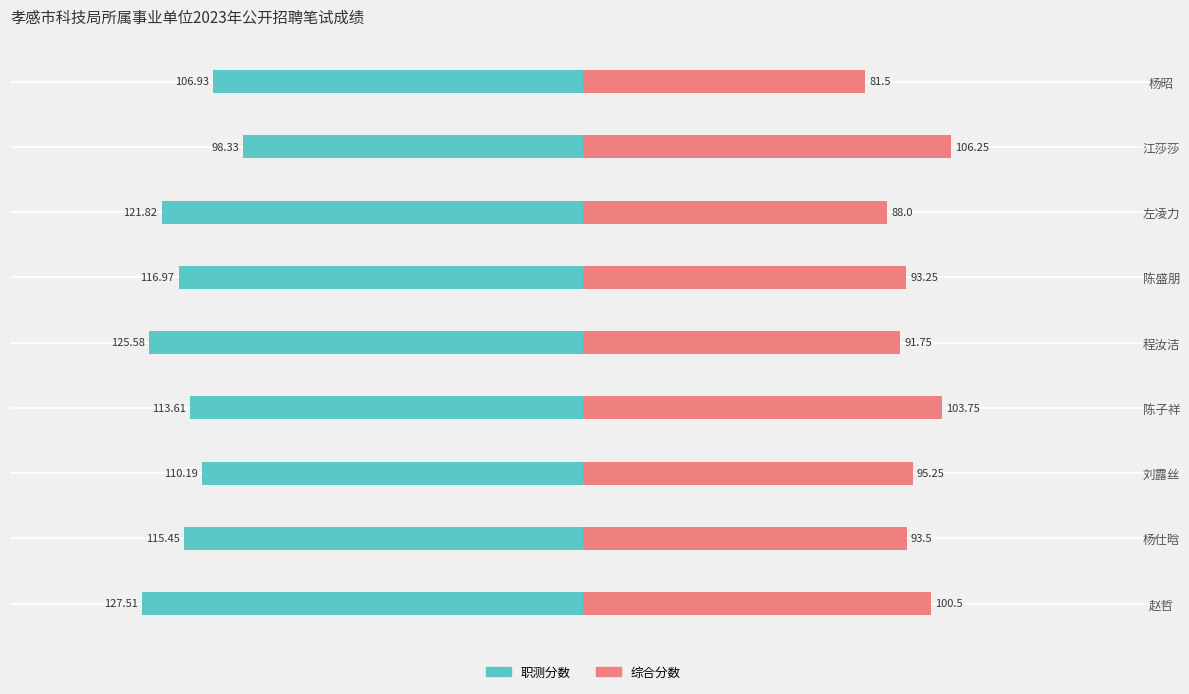

What are all the series names shown in the legend?

职测分数, 综合分数